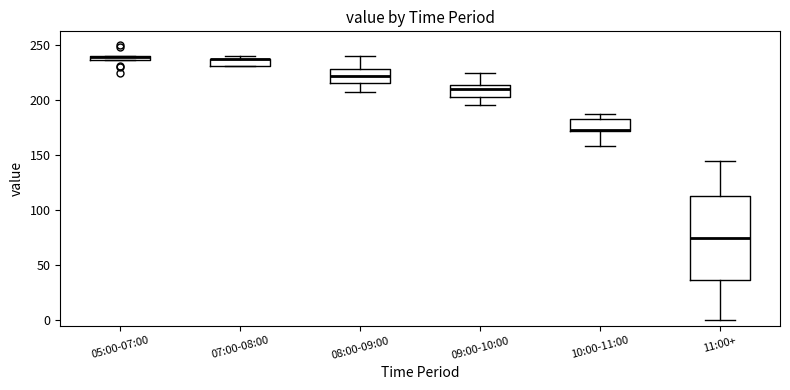

Where is the lower edge of the box for 05:00-07:00 on the y-axis? The values are not printed on the chart, so give them approximately, as read against the axis.

235